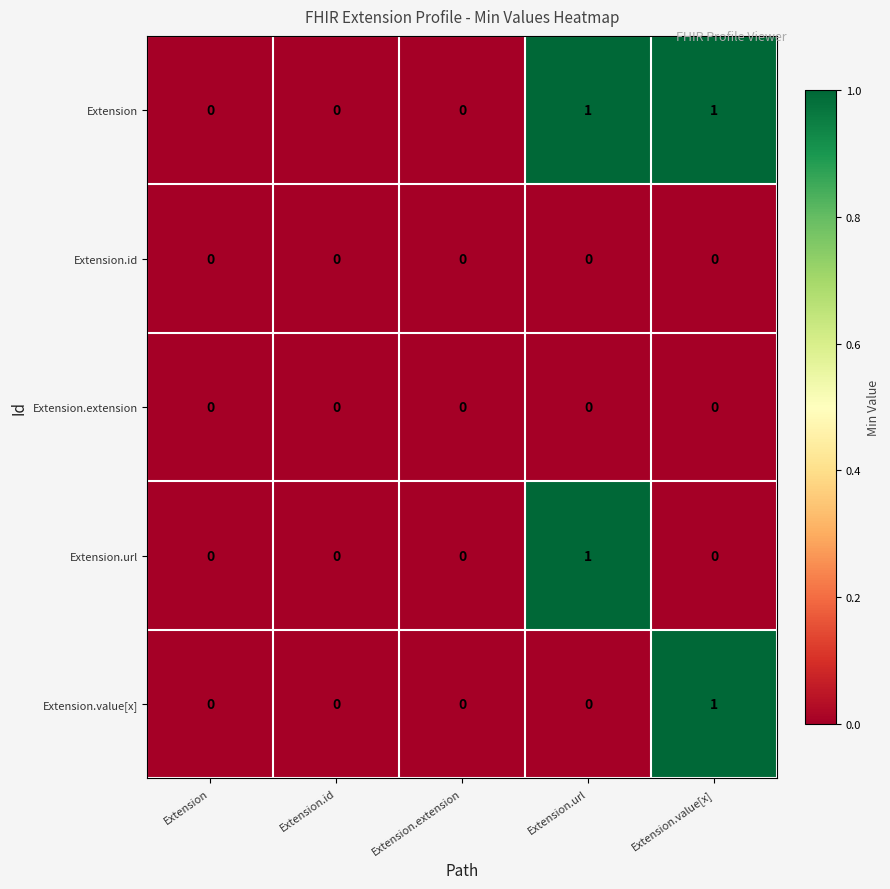

How many Extension.value[x] values are between 0 and 1?

5